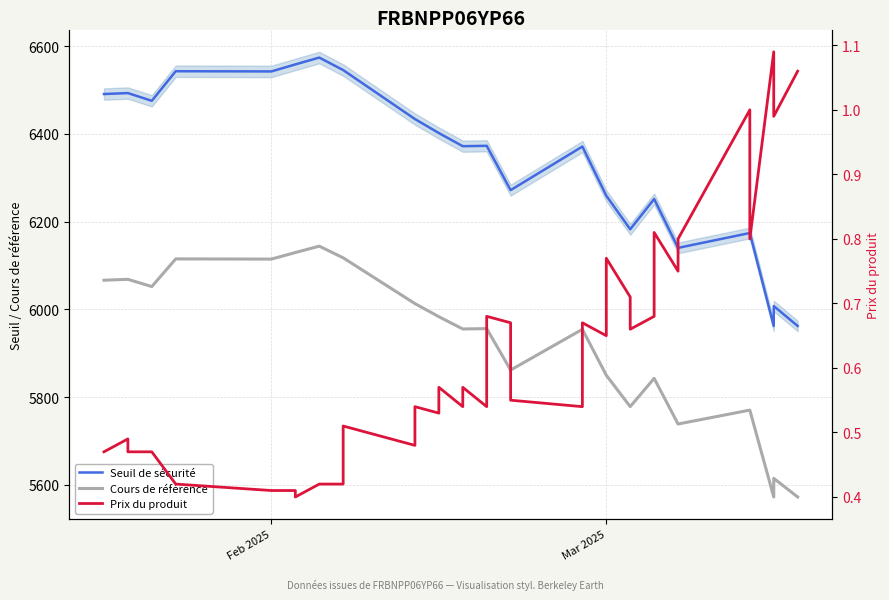

What is the value of the Prix du produit point at the 5th from the left?

0.4